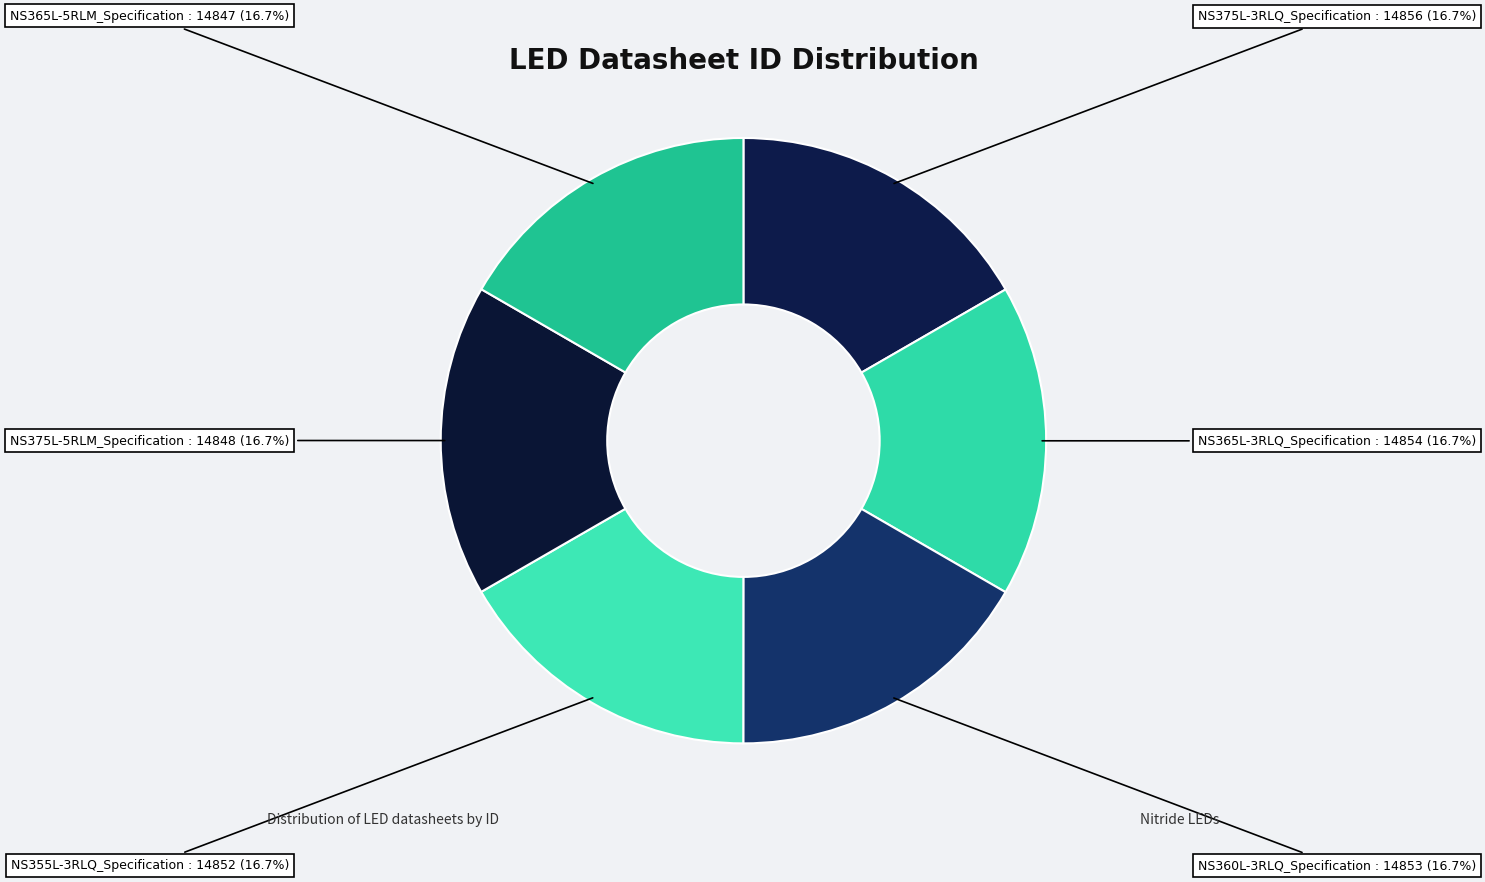

What is the ratio of the value at NS360L-3RLQ_Specification to the value at NS365L-5RLM_Specification?

1.0